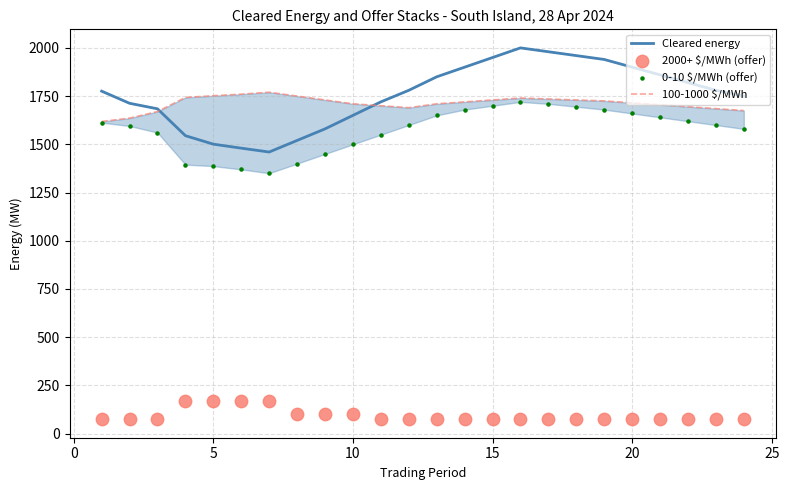

What are all the series names shown in the legend?

Cleared energy, 100-1000 $/MWh, 2000+ $/MWh (offer), 0-10 $/MWh (offer)